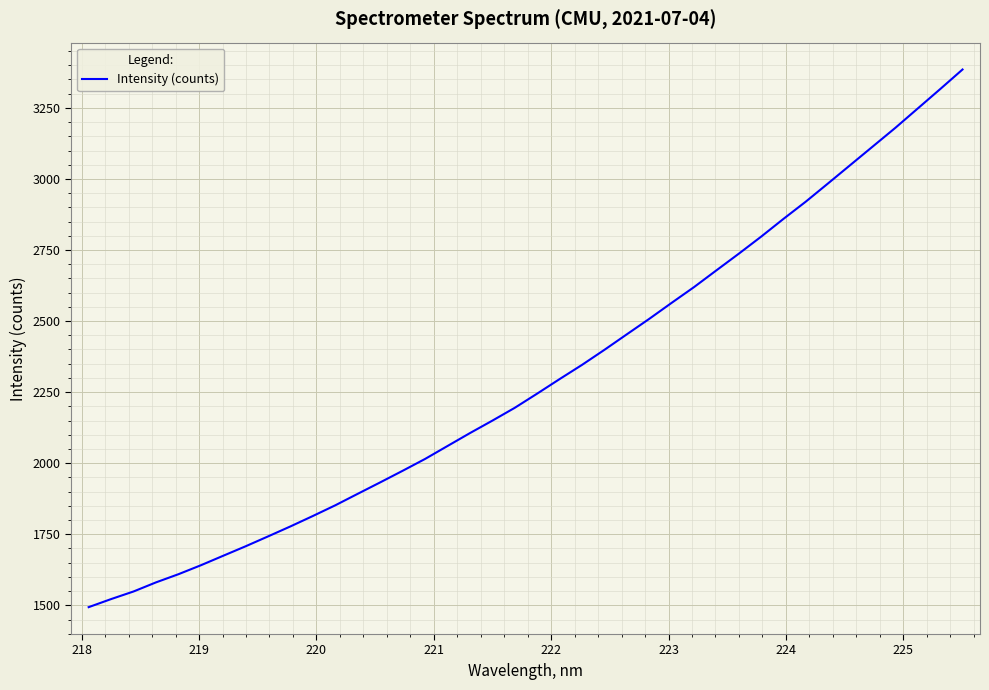

What is the greatest value displayed?

3385.0